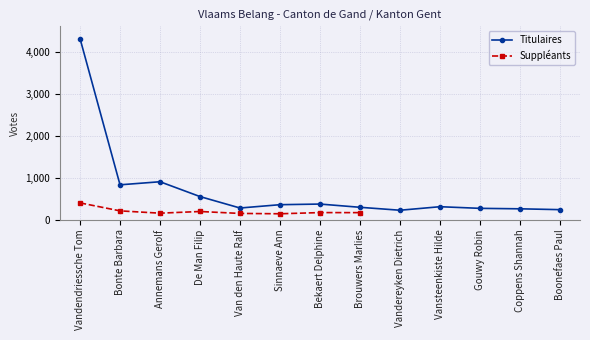

Reading right to left, list all the values displayed in this chart.

Boonefaes Paul=238	Coppens Shannah=258	Gouwy Robin=269	Vansteenkiste Hilde=308	Vandereyken Dietrich=224	Brouwers Marlies=294	Bekaert Delphine=371	Sinnaeve Ann=356	Van den Haute Ralf=277	De Man Filip=549	Annemans Gerolf=902	Bonte Barbara=829	Vandendriessche Tom=4309